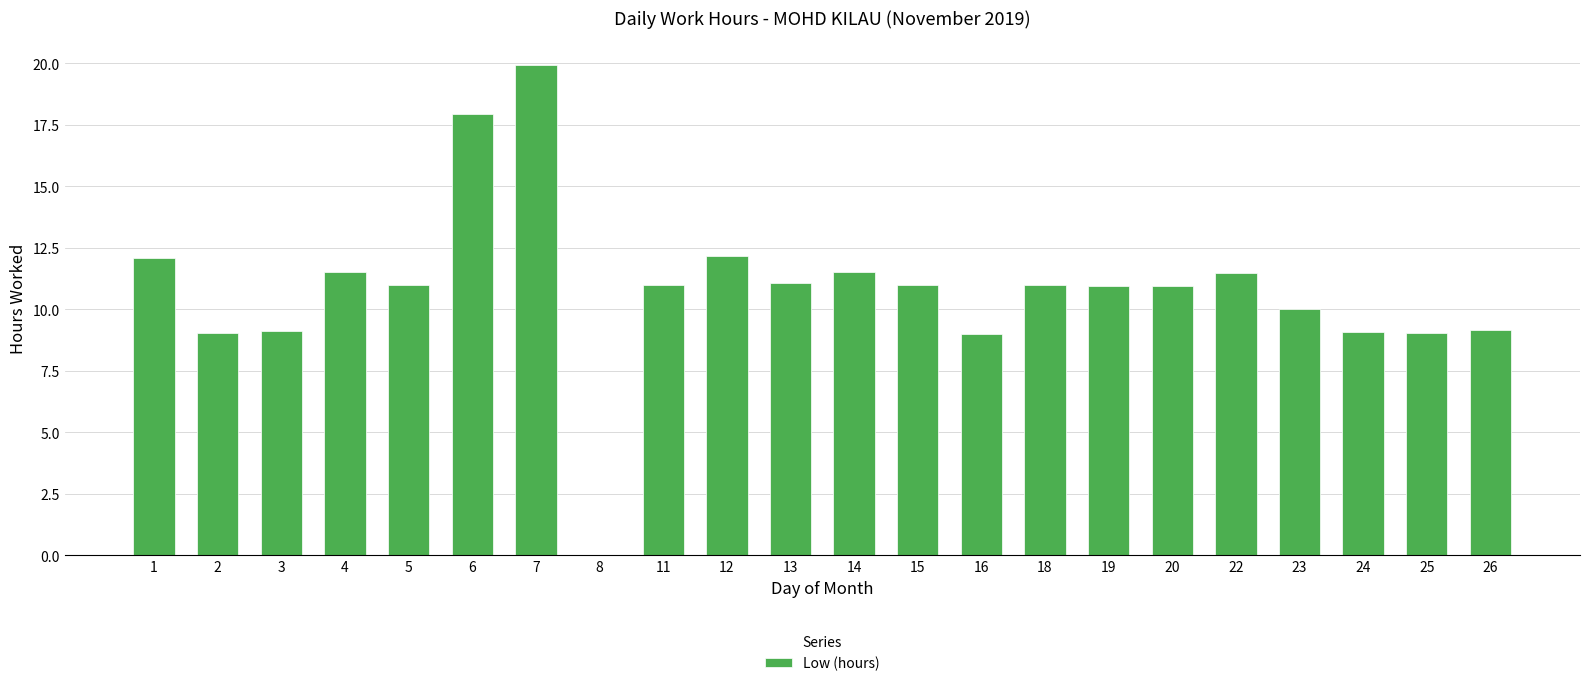

What is the change in value from 8 to 26?

+9.2